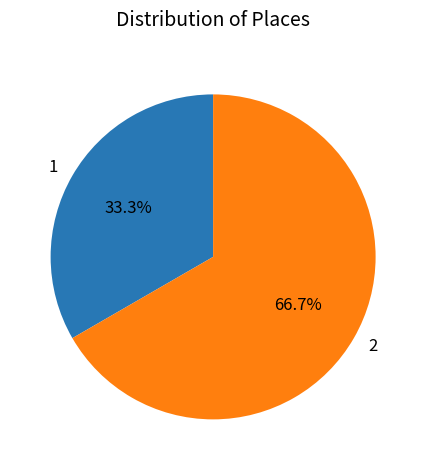

Is there any slice that represents more than half of the pie?

Yes